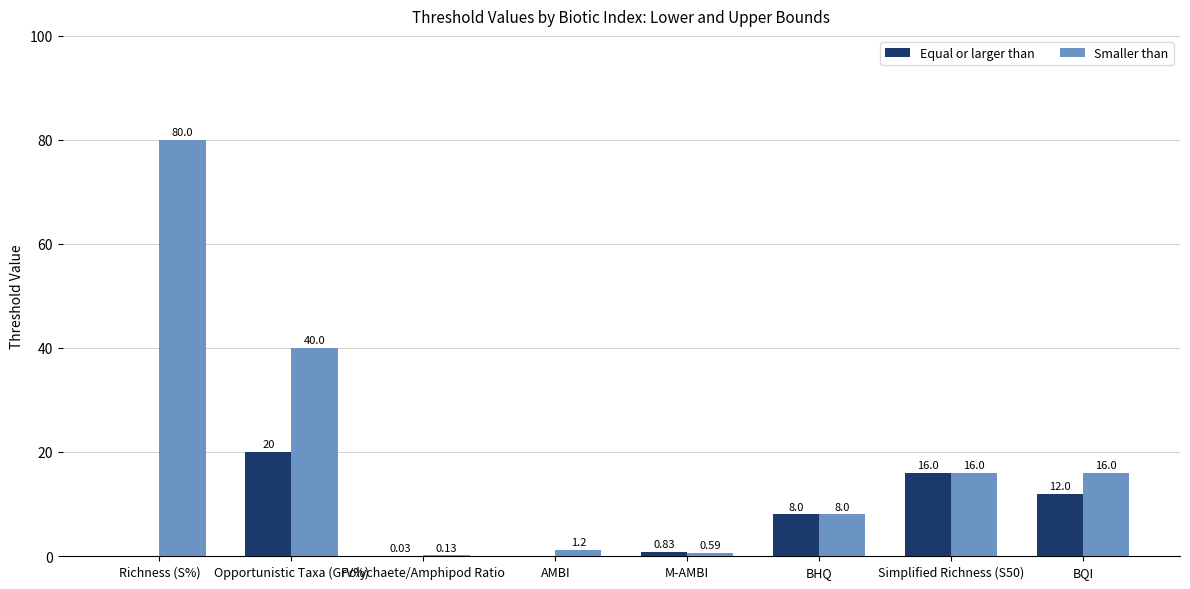

Which category has the highest value across all series?

Richness (S%)